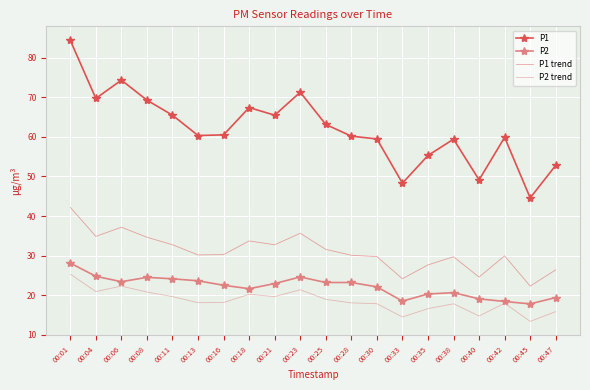

Is the value of P1 trend at 00:04 greater than the value of P1 at 00:25?

No